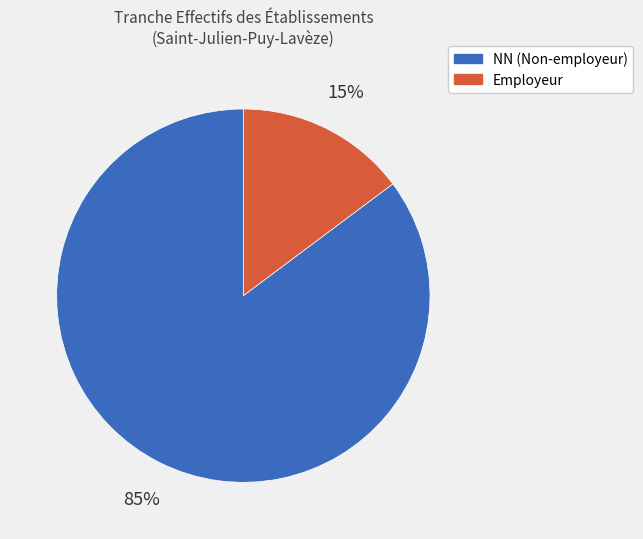

To the nearest percent, what is the difference between the largest and smallest slice percentages?

70%